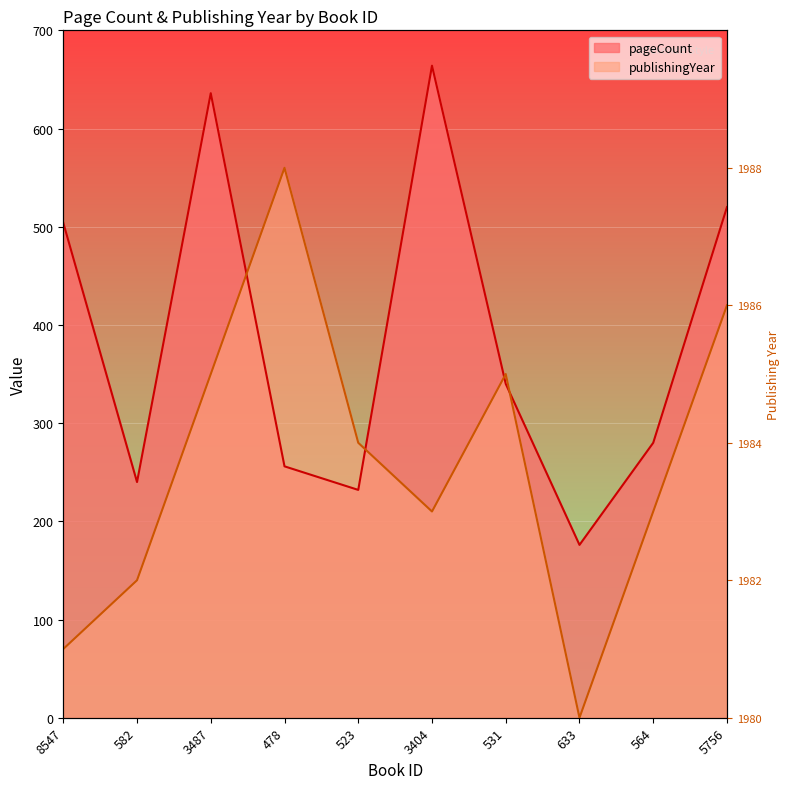

Which series has the widest spread of values?

publishingYear